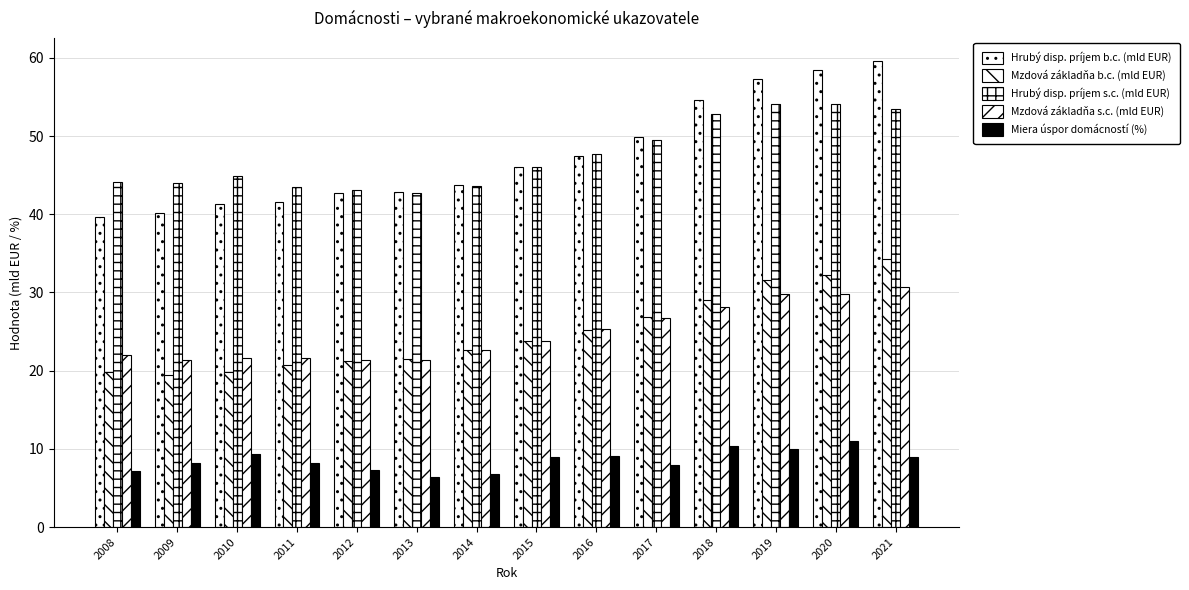

Is the value of Mzdová základňa s.c. (mld EUR) at 2016 greater than the value of Miera úspor domácností (%) at 2014?

Yes